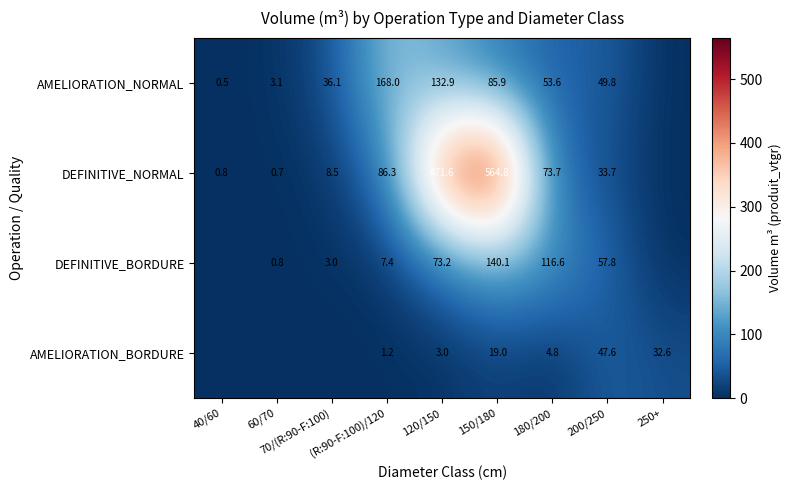

Is the value of AMELIORATION_BORDURE at (R:90-F:100)/120 greater than the value of AMELIORATION_NORMAL at 150/180?

No